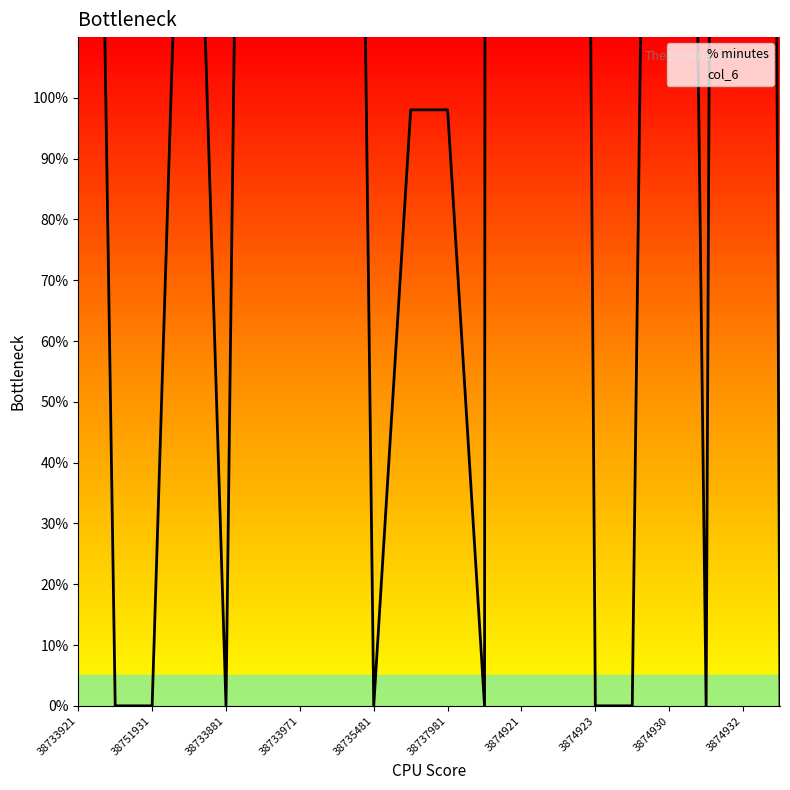

True or false: % minutes and col_6 intersect in this chart.

False